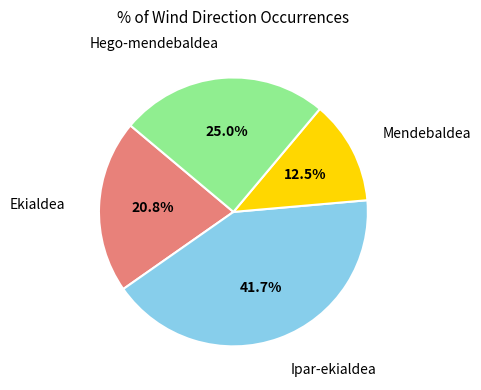

Does any single category account for the majority?

No